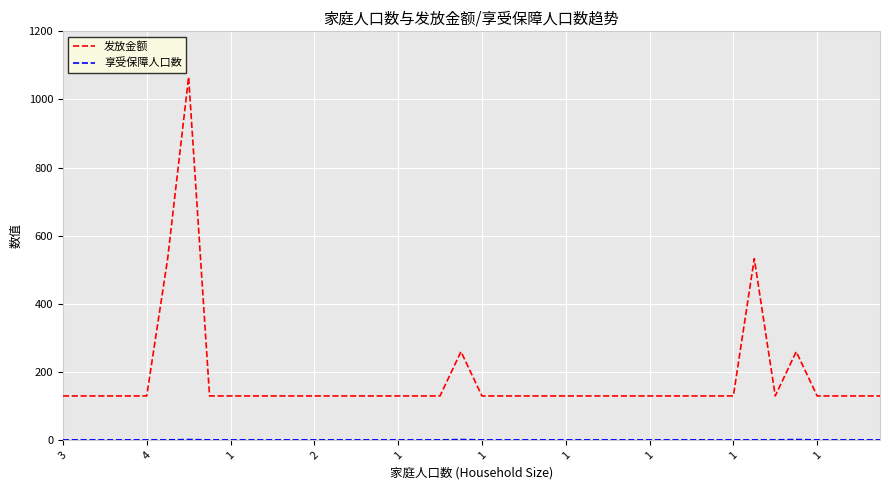

Which series has the largest range (max minus min)?

发放金额